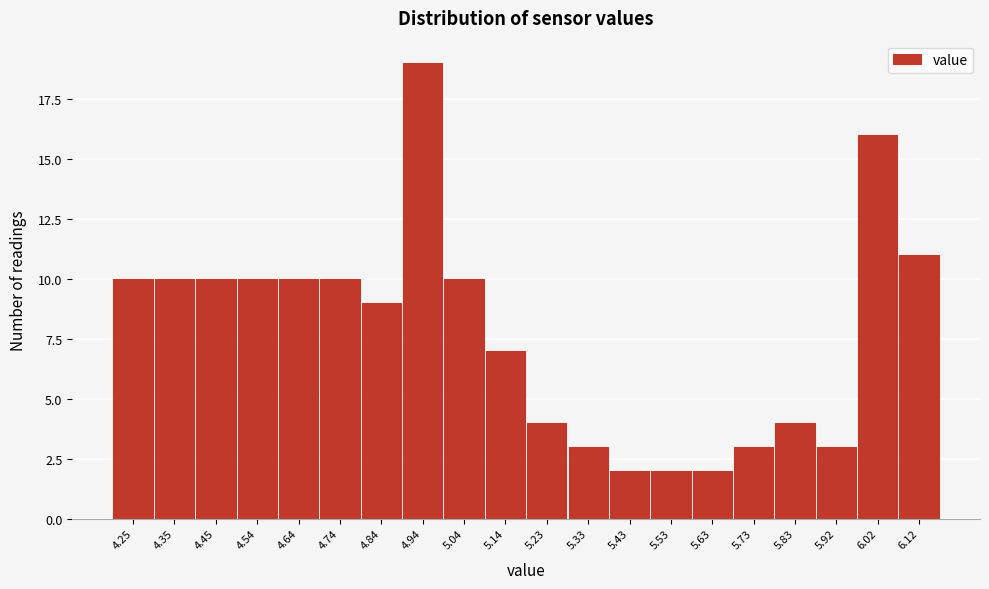

Reading left to right, list every bar in this chart as the range it spans on the x-axis followed by its height. Neither the bar edges nor the heights are printed on the chart, so give them approximately, as read against the axes.

4.20 to 4.30: 10
4.30 to 4.40: 10
4.40 to 4.50: 10
4.50 to 4.59: 10
4.59 to 4.69: 10
4.69 to 4.79: 10
4.79 to 4.89: 9
4.89 to 4.99: 19
4.99 to 5.09: 10
5.09 to 5.19: 7
5.19 to 5.28: 4
5.28 to 5.38: 3
5.38 to 5.48: 2
5.48 to 5.58: 2
5.58 to 5.68: 2
5.68 to 5.78: 3
5.78 to 5.87: 4
5.87 to 5.97: 3
5.97 to 6.07: 16
6.07 to 6.17: 11